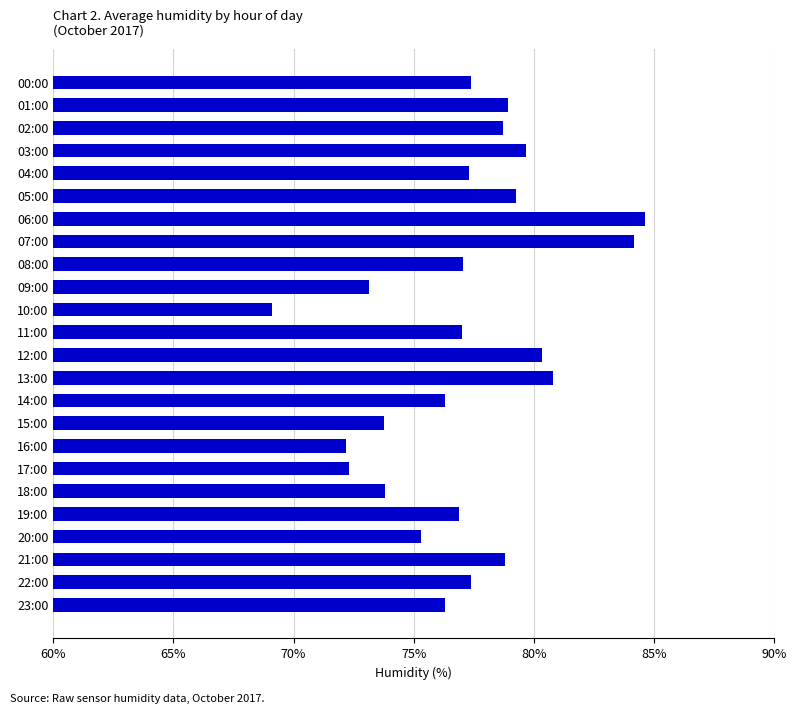

Count the number of data series in this chart.

1